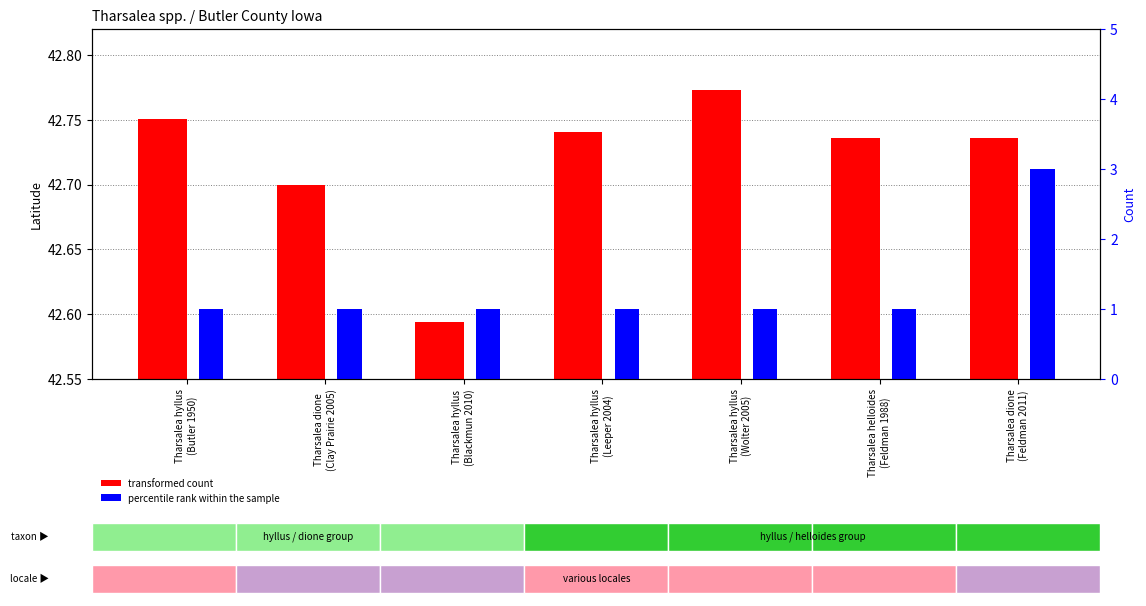

What position from the left is Tharsalea hyllus
(Butler 1950)?

1